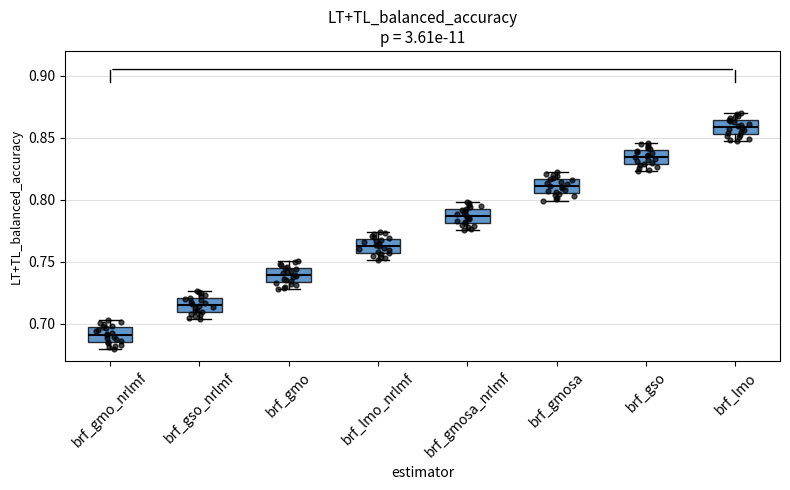

Reading left to right, read every box against the y-axis: the position of its median line, the range the box covers, and the ends of its whiskers. The values are not printed on the chart, so give them approximately, as read against the axis.

brf_gmo_nrlmf: median 0.690, box 0.685 to 0.695, whiskers 0.680 to 0.705
brf_gso_nrlmf: median 0.715, box 0.710 to 0.720, whiskers 0.705 to 0.725
brf_gmo: median 0.740, box 0.735 to 0.745, whiskers 0.730 to 0.750
brf_lmo_nrlmf: median 0.765, box 0.755 to 0.770, whiskers 0.750 to 0.775
brf_gmosa_nrlmf: median 0.785, box 0.780 to 0.795, whiskers 0.775 to 0.800
brf_gmosa: median 0.810, box 0.805 to 0.815, whiskers 0.800 to 0.820
brf_gso: median 0.835, box 0.830 to 0.840, whiskers 0.825 to 0.845
brf_lmo: median 0.860, box 0.855 to 0.865, whiskers 0.845 to 0.870